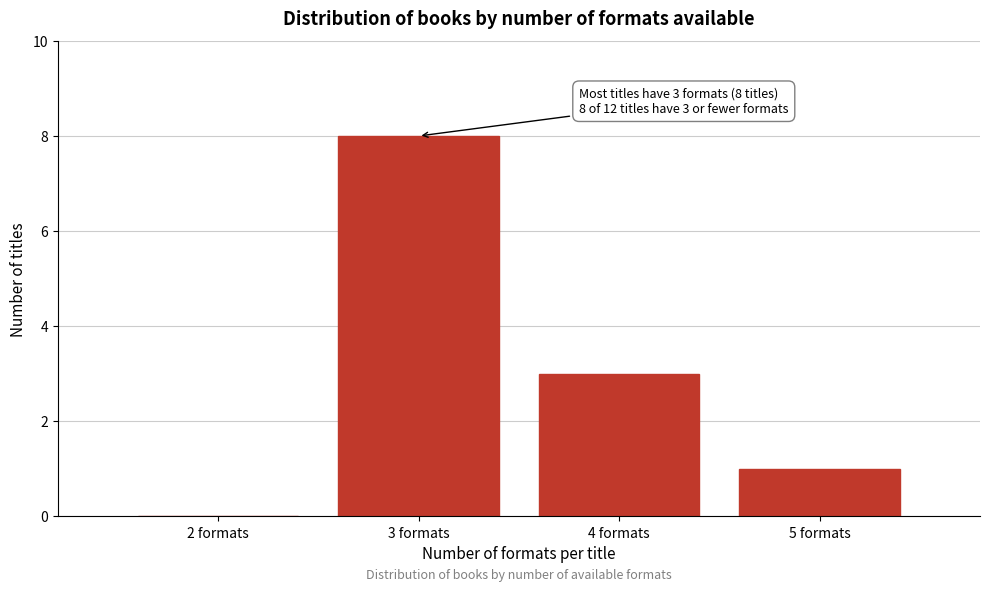

Reading left to right, list all the values displayed in this chart.

2 formats=0	3 formats=8	4 formats=3	5 formats=1